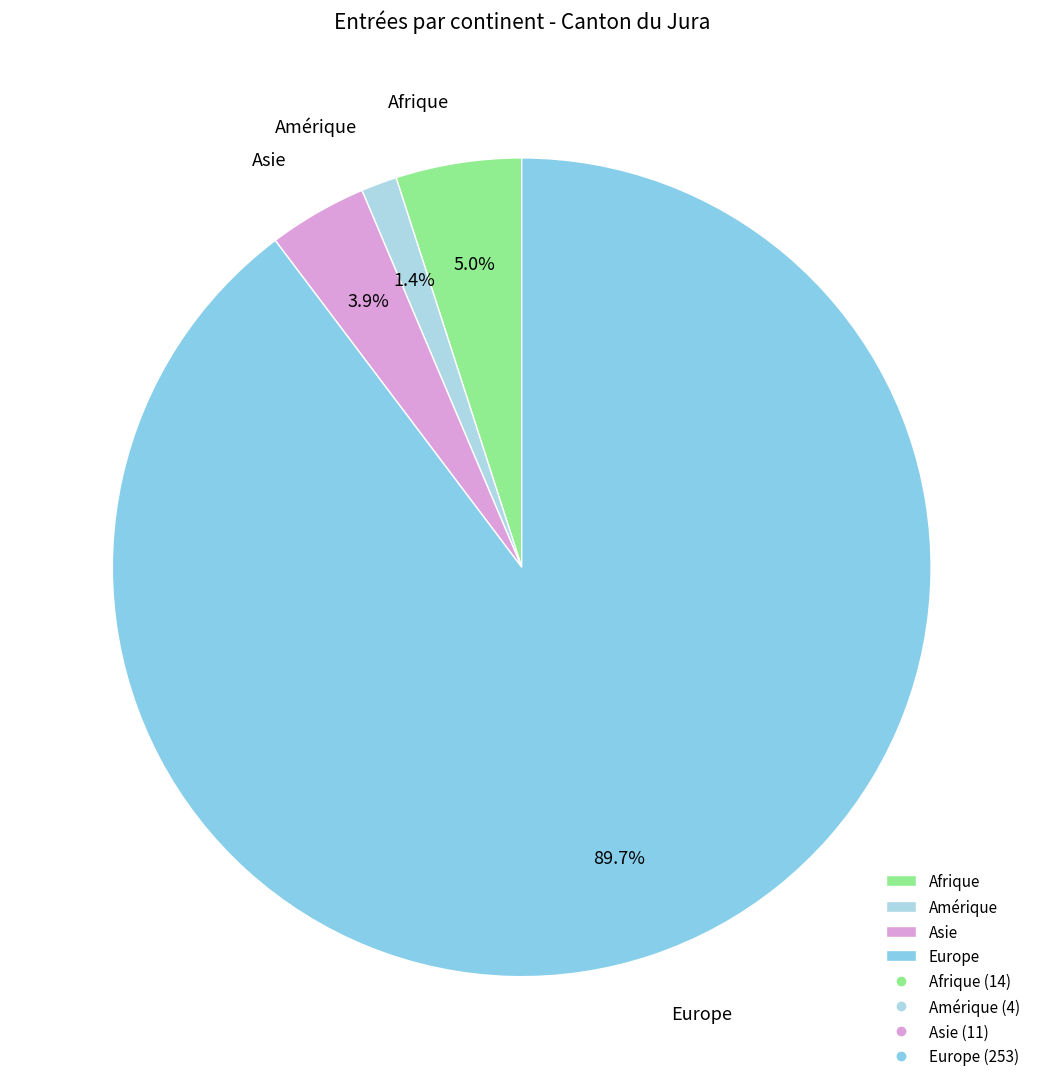

To the nearest percent, what portion does Europe represent?

90%